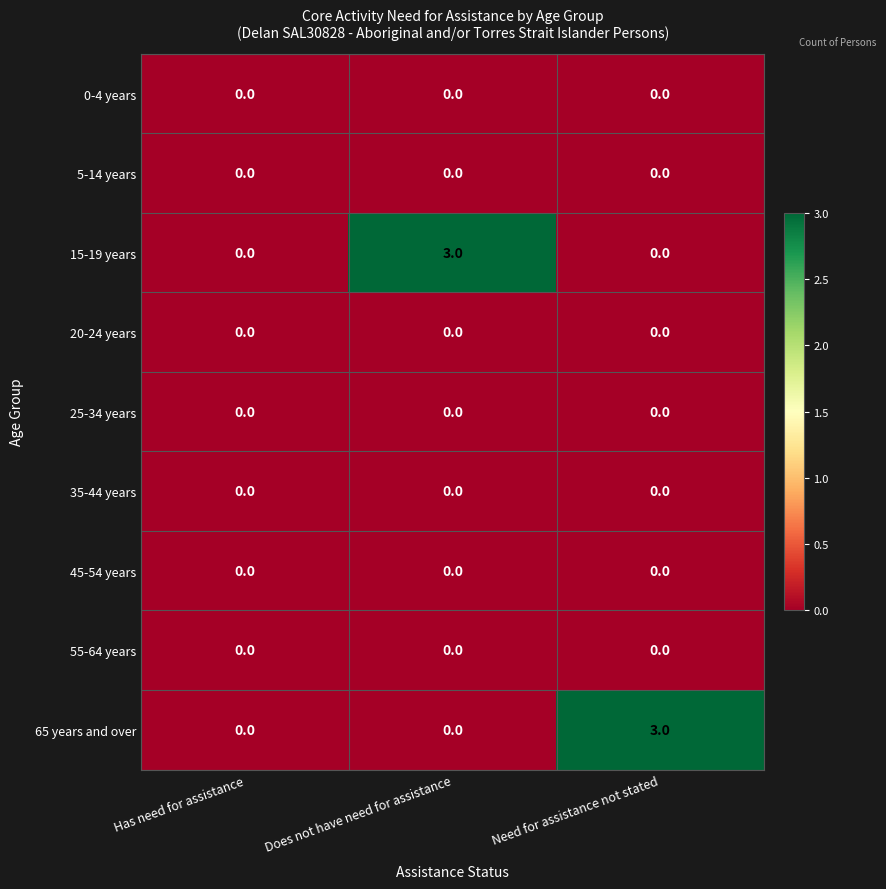

Which series changed the most between Has need for assistance and Need for assistance not stated?

65 years and over